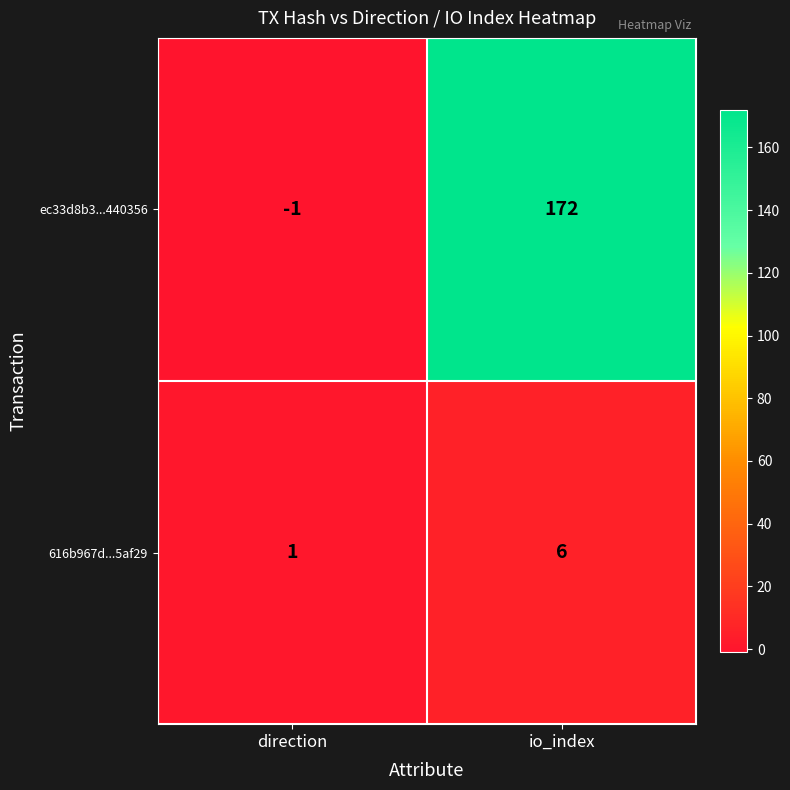

Rank the series at direction from highest to lowest value.

616b967d...5af29, ec33d8b3...440356